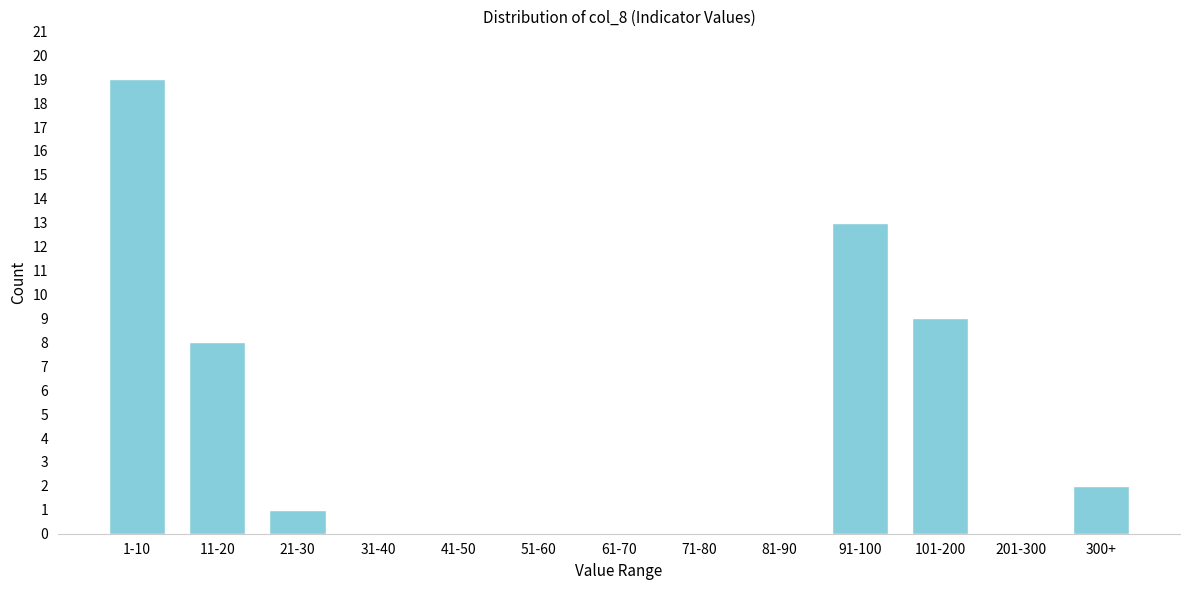

Reading left to right, transcribe all the data shown in this chart.

1-10=19	11-20=8	21-30=1	31-40=0	41-50=0	51-60=0	61-70=0	71-80=0	81-90=0	91-100=13	101-200=9	201-300=0	300+=2